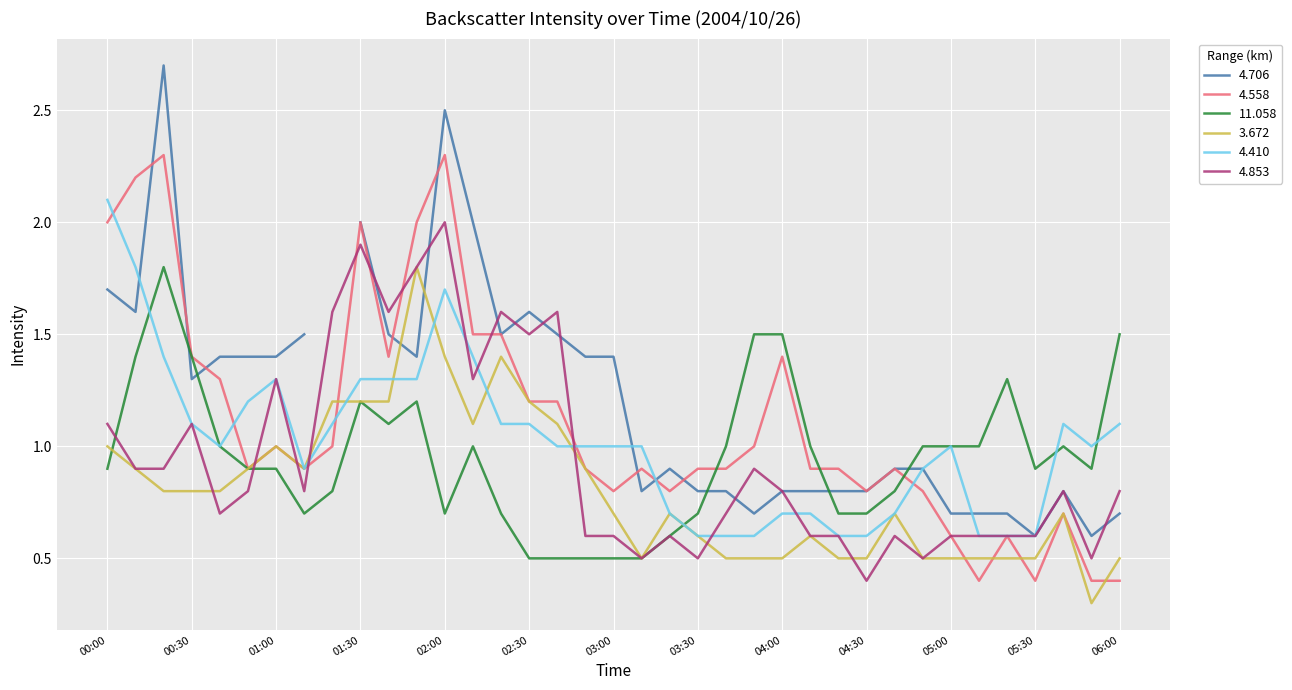

At which label does 4.853 reach its peak?

02:00